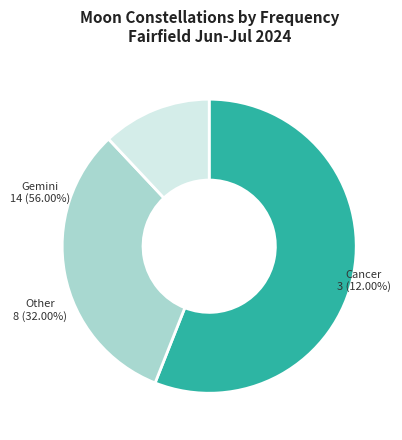

How many segments does this pie chart have?

3